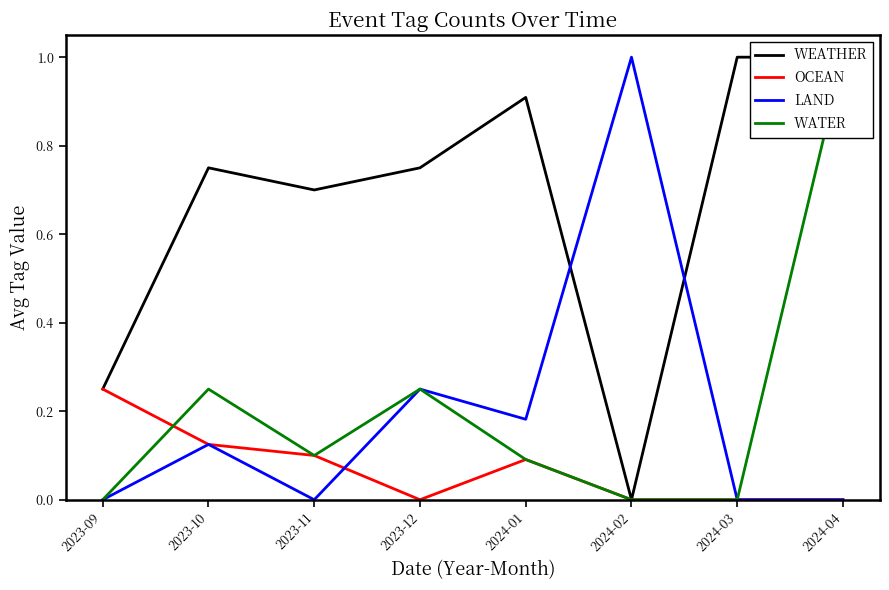

At which category is the sum across all series the highest?

2024-04